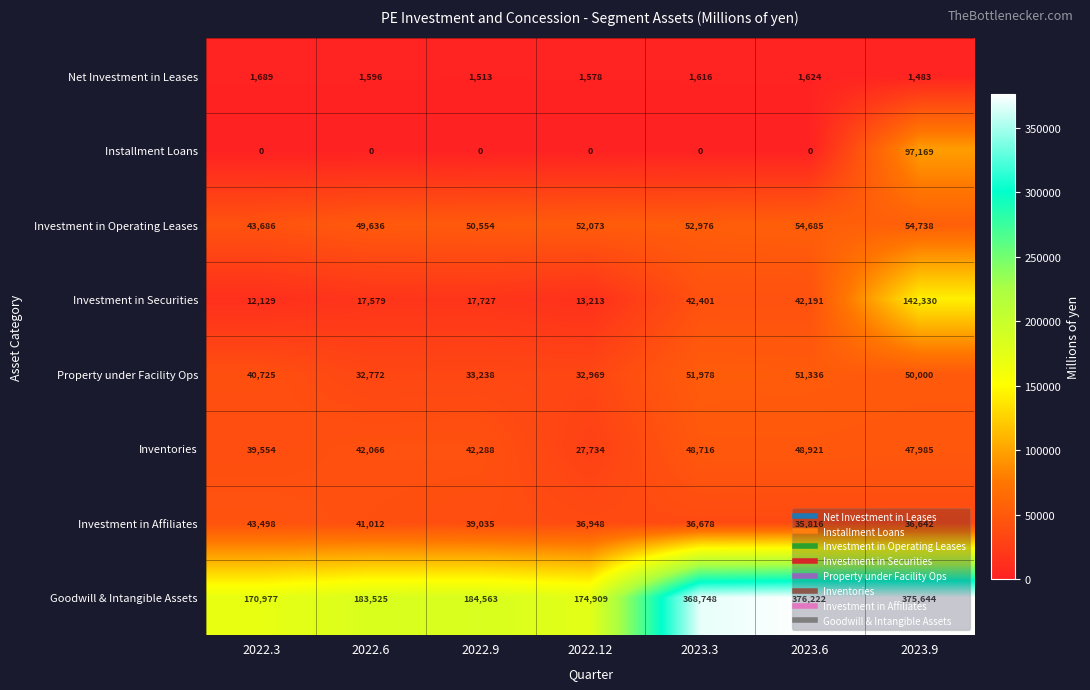

What is the approximate value of Inventories at 2022.3, to the nearest 50?

39550